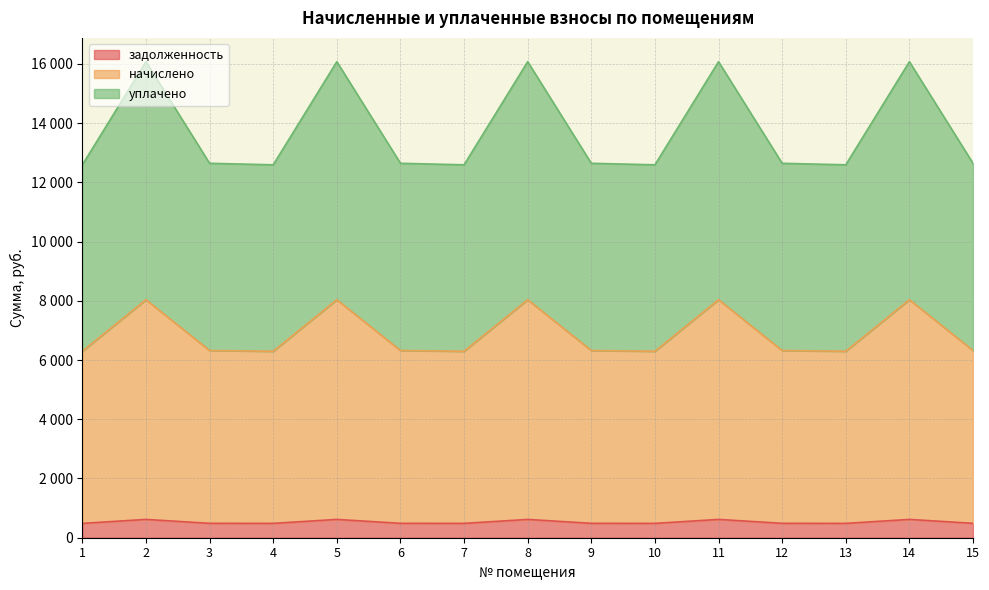

What are all the series names shown in the legend?

задолженность, начислено, уплачено